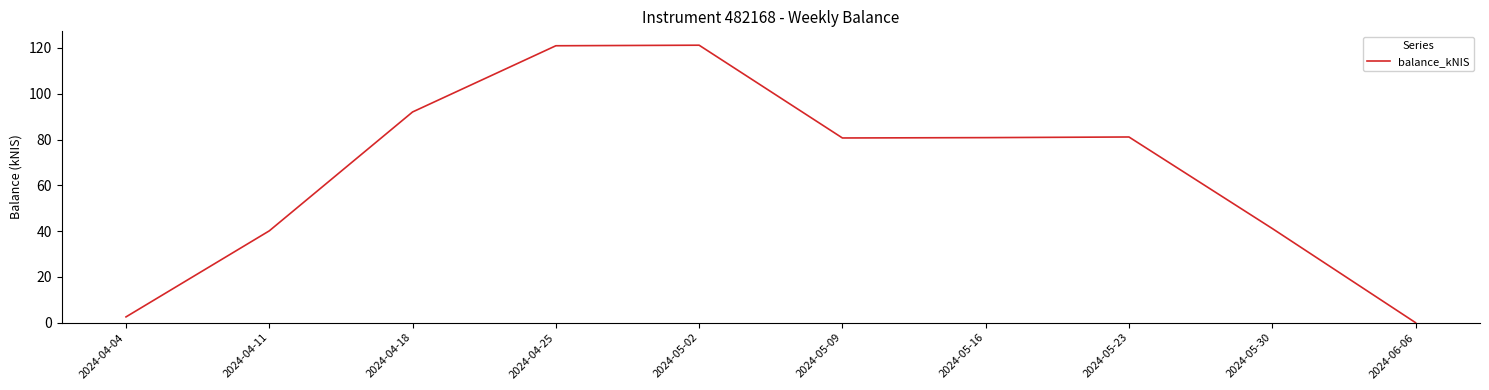

True or false: the data shows 41.1 at 2024-05-30.

True